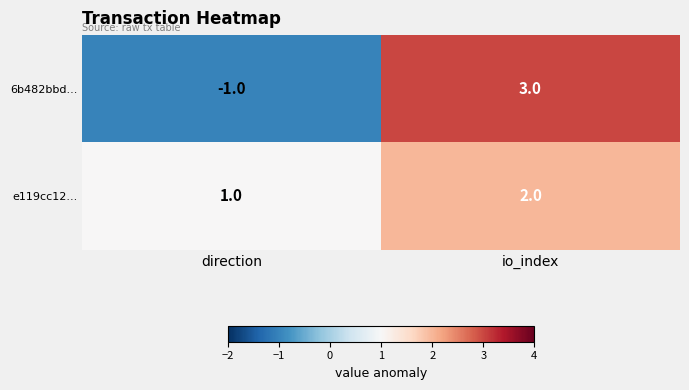

True or false: e119cc12... has a value of 1 at direction.

True